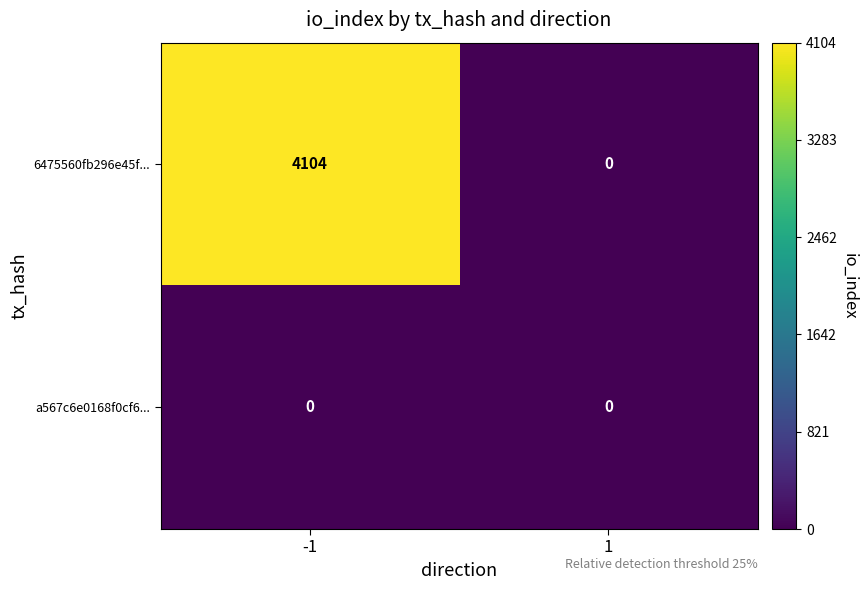

The 6475560fb296e45f... series shows 0 at 1. True or false?

True